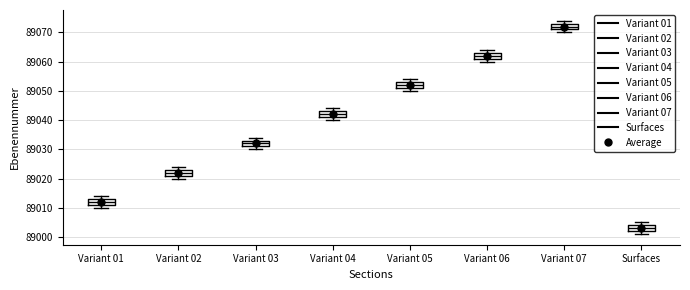

Reading left to right, read every box against the y-axis: the position of its median line, the range the box covers, and the ends of its whiskers. The values are not printed on the chart, so give them approximately, as read against the axis.

Variant 01: median 89012, box 89011 to 89013, whiskers 89010 to 89014
Variant 02: median 89022, box 89021 to 89023, whiskers 89020 to 89024
Variant 03: median 89032, box 89031 to 89033, whiskers 89030 to 89034
Variant 04: median 89042, box 89041 to 89043, whiskers 89040 to 89044
Variant 05: median 89052, box 89051 to 89053, whiskers 89050 to 89054
Variant 06: median 89062, box 89061 to 89063, whiskers 89060 to 89064
Variant 07: median 89072, box 89071 to 89073, whiskers 89070 to 89074
Surfaces: median 89003, box 89002 to 89004, whiskers 89001 to 89005